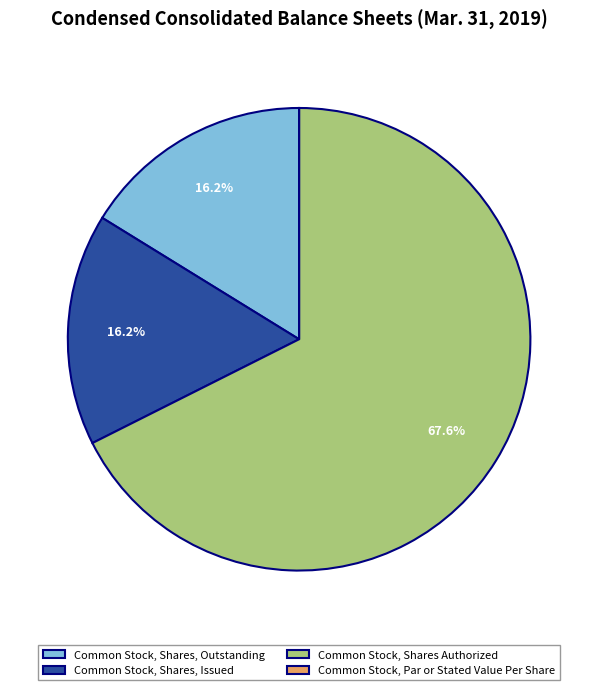

Is it true that Common Stock, Shares, Outstanding is 26% of the pie?

False